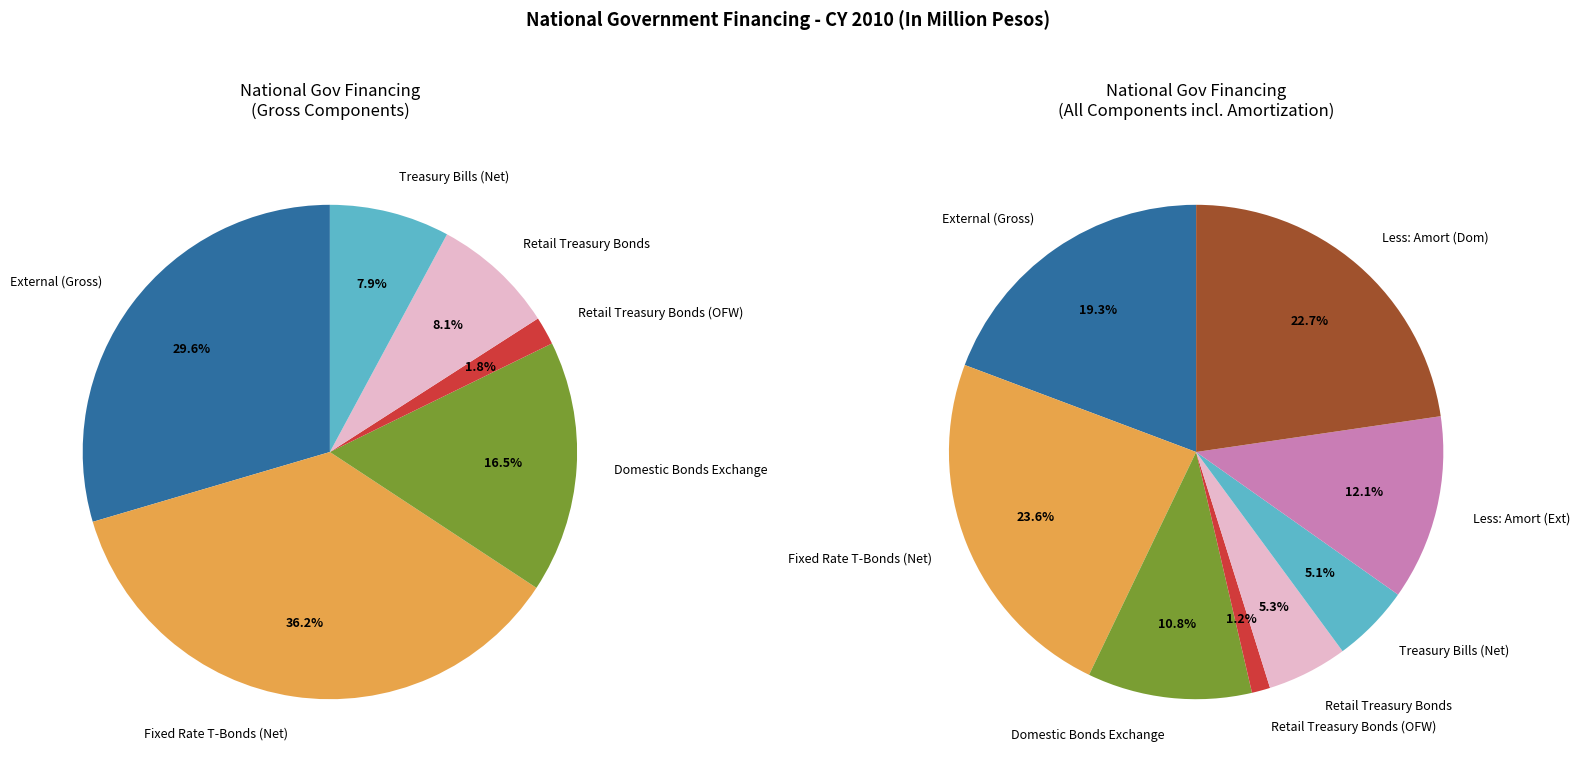

To the nearest percent, what is the combined percentage of Retail Treasury Bonds and Fixed Rate T-Bonds (Net)?

29%